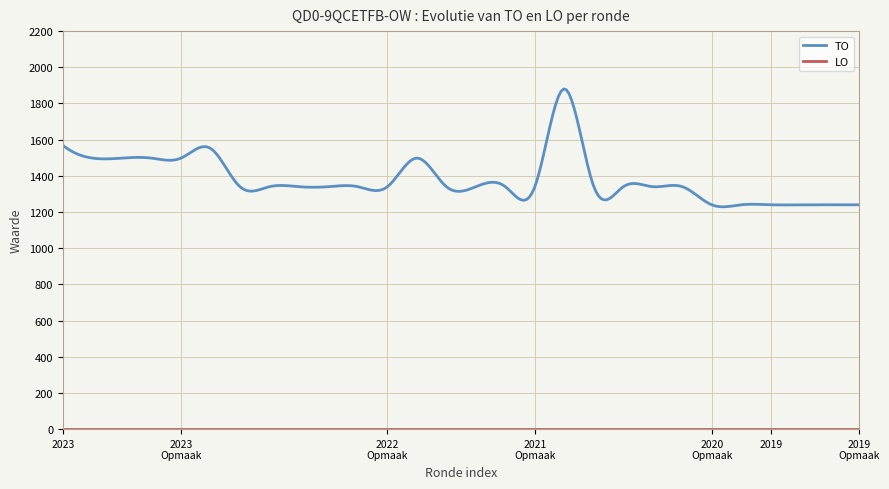

What is the maximum value shown in the chart?

1880.4